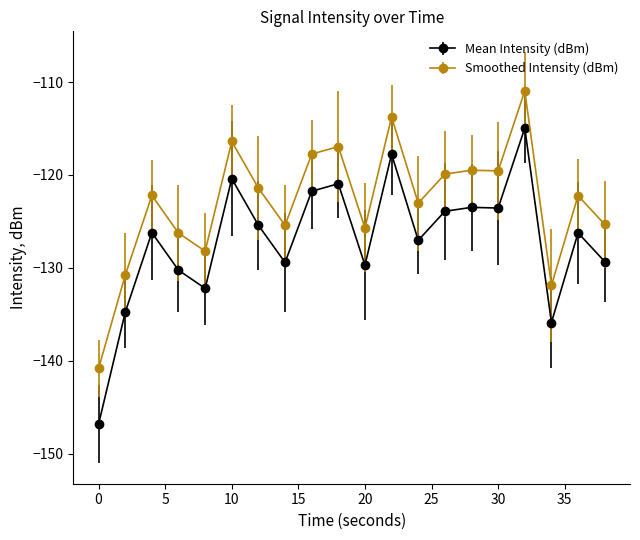

Rank the series by their average value, from lowest to highest.

Mean Intensity (dBm), Smoothed Intensity (dBm)